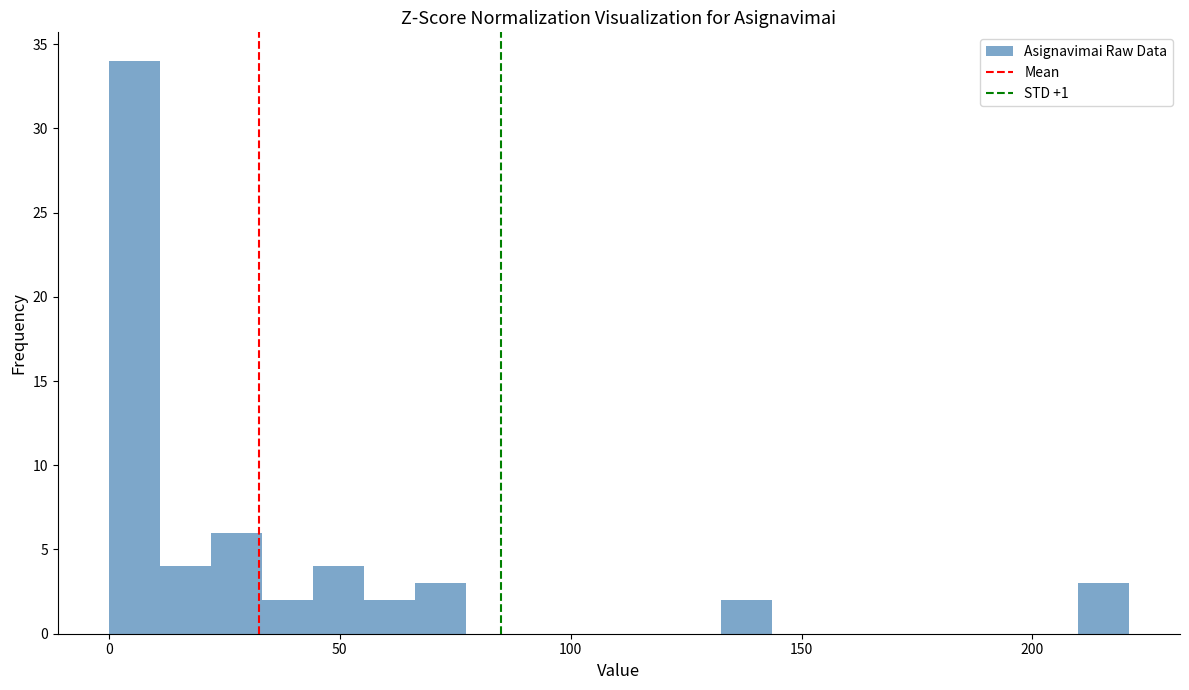

Read against the x-axis, roughly where is the centre of the tallest bar?

5